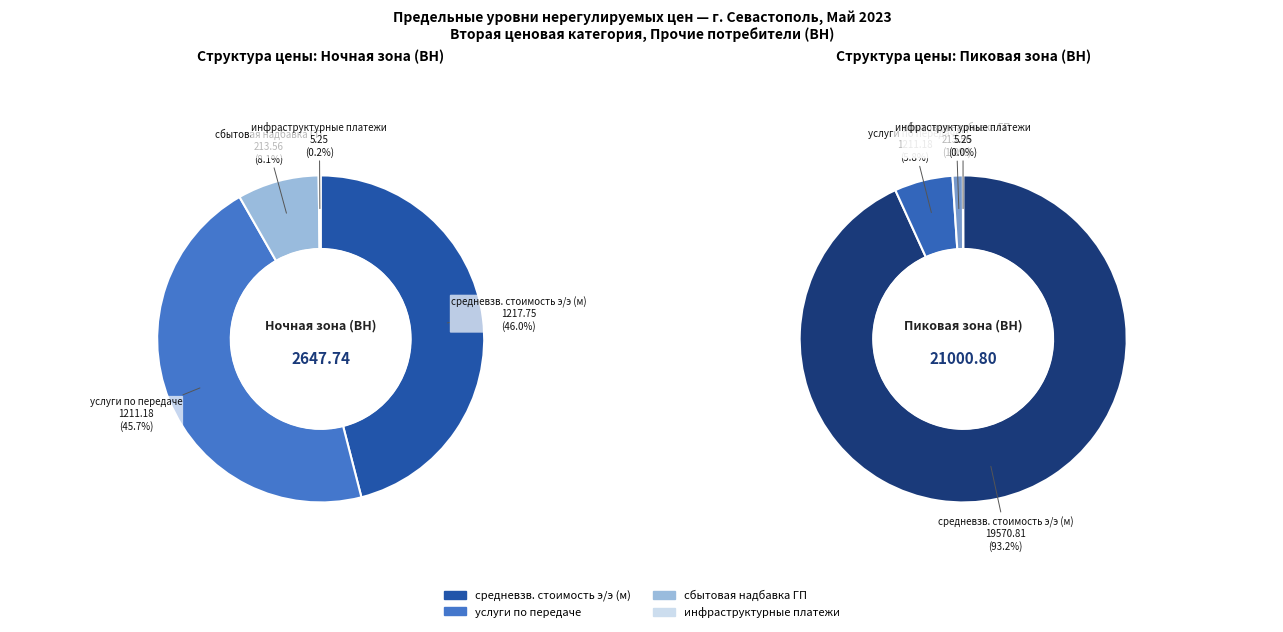

Is it true that сбытовая надбавка ГП is 1% of the pie?

False